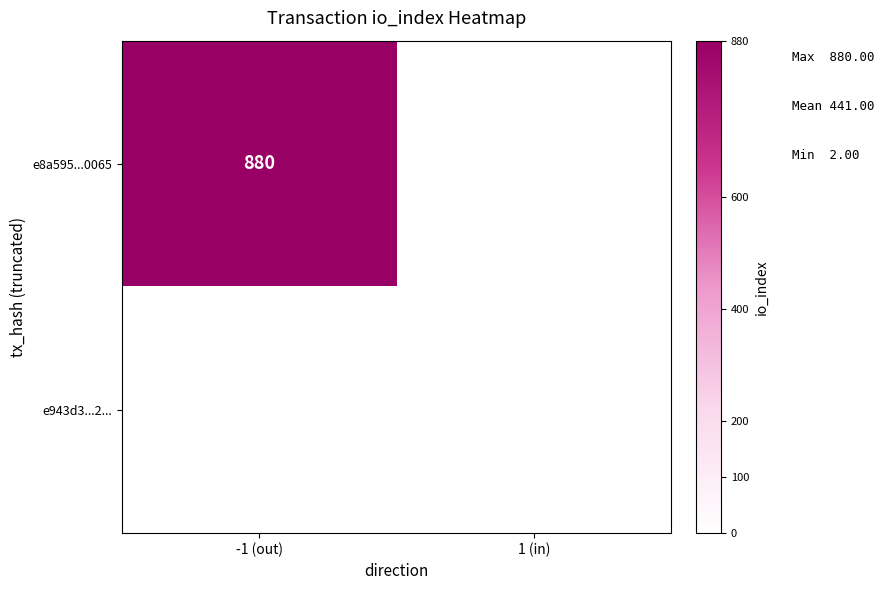

The e8a595...0065 series shows 880 at -1 (out). True or false?

True